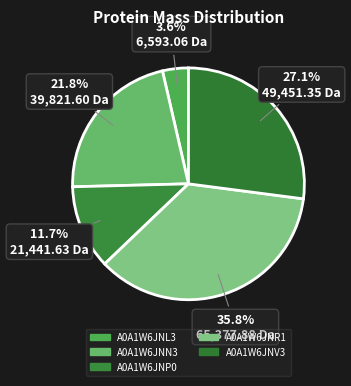

How many segments does this pie chart have?

5